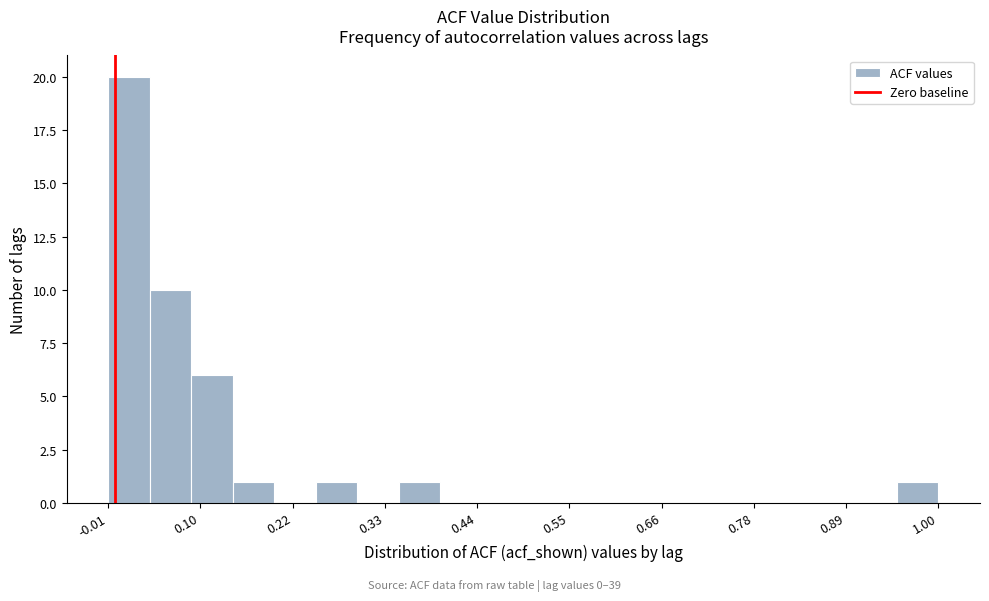

Around what value on the x-axis is the tallest bar? Give the approximate position of its centre, as read against the axis.

0.02